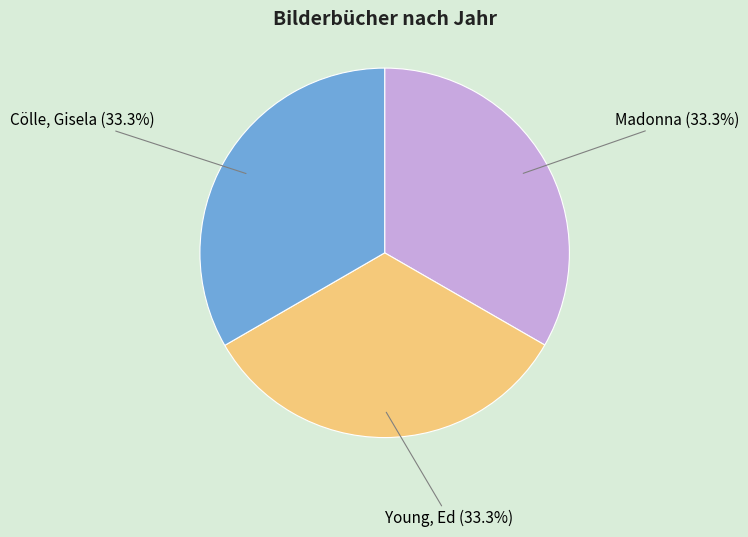

Do Young, Ed and Cölle, Gisela together represent more than half of the pie?

Yes